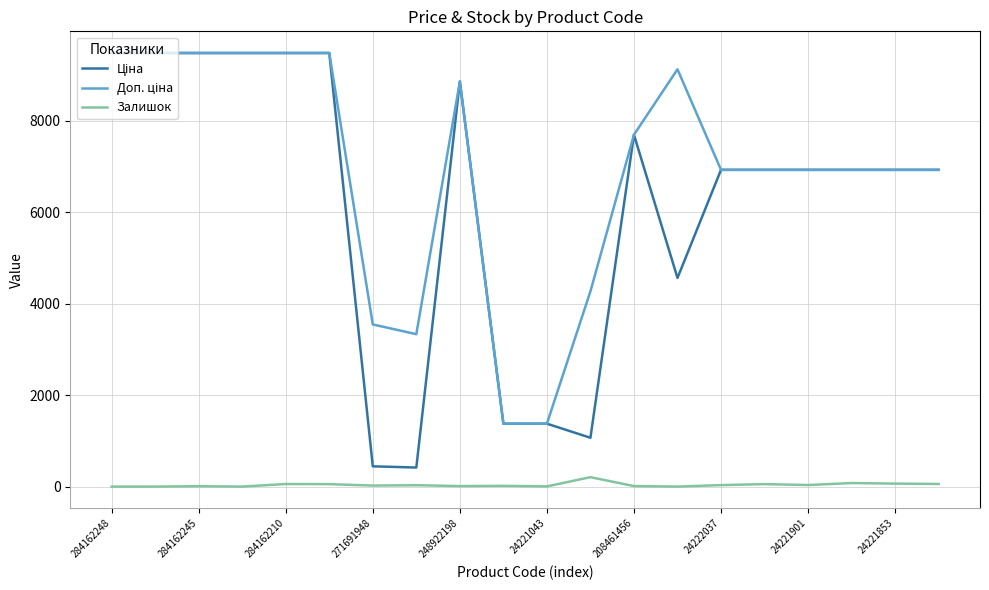

What is the maximum value shown in the chart?

9480.1